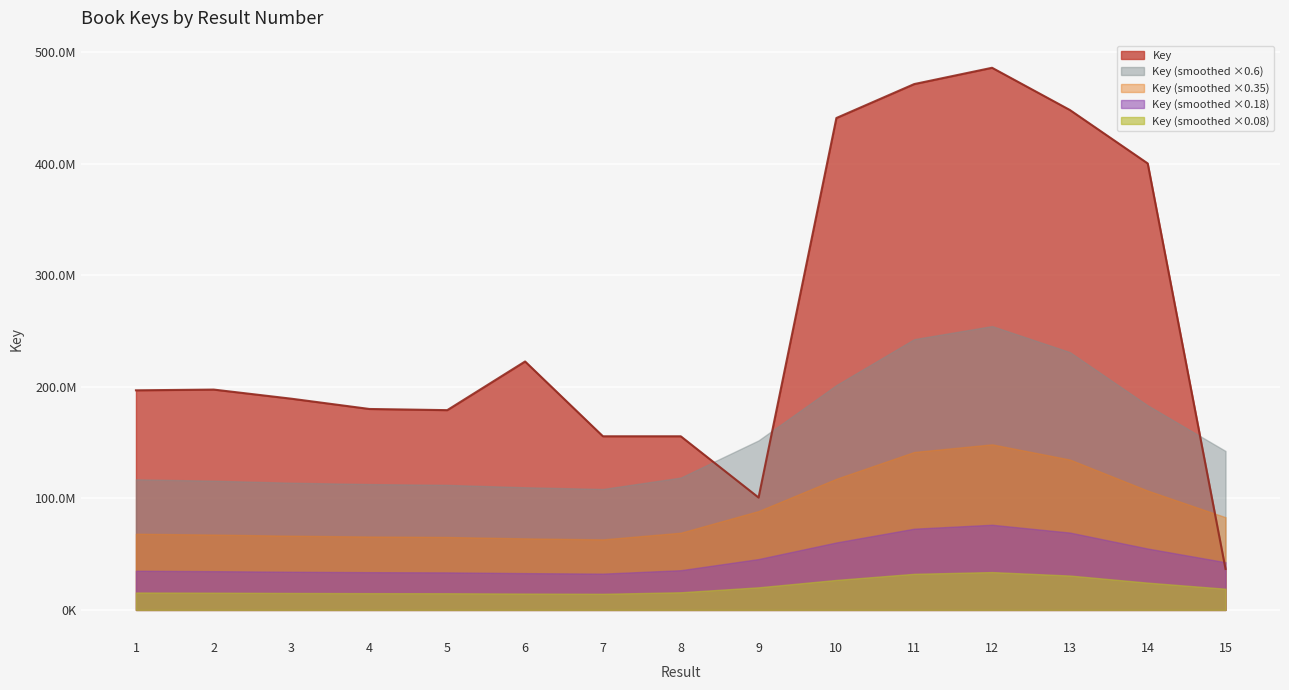

List the labels in order of value, smallest first.

15, 9, 8, 7, 5, 4, 3, 1, 2, 6, 14, 10, 13, 11, 12